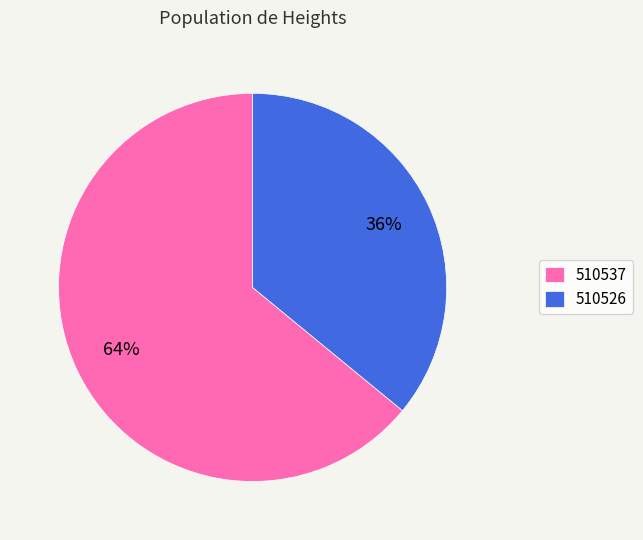

To the nearest percent, what percentage of the pie is 510526?

36%